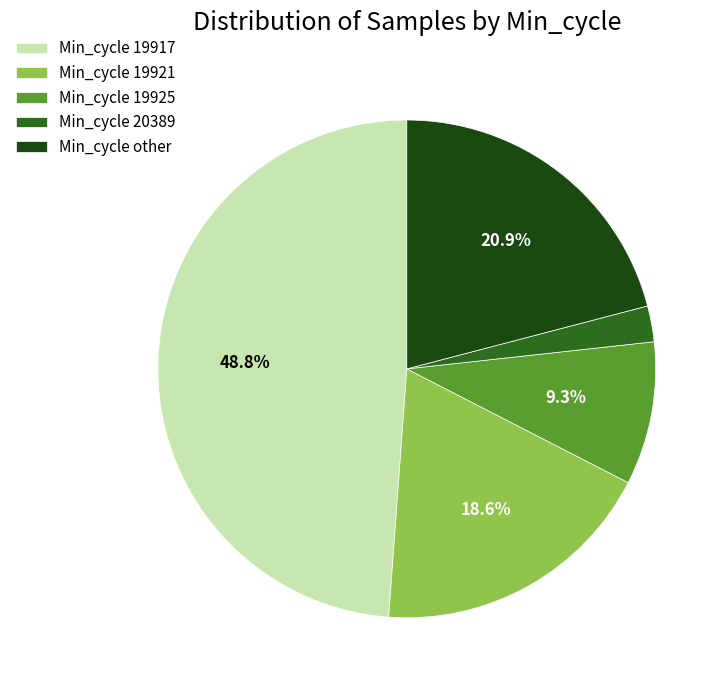

Between Min_cycle 19921 and Min_cycle other, which is larger?

Min_cycle other